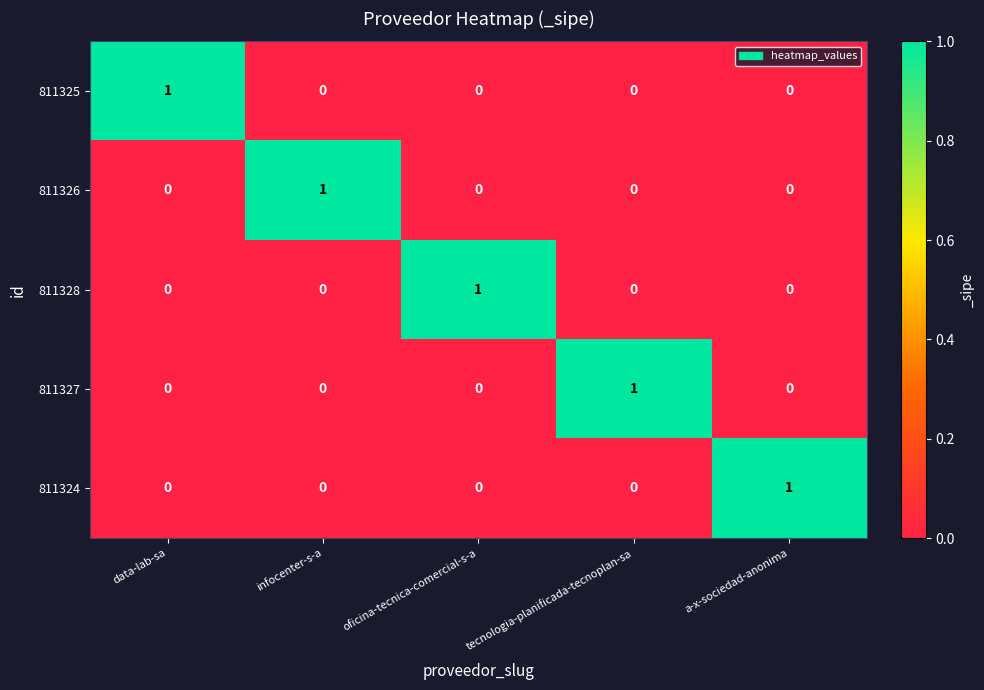

How many 811324 values are between 0 and 1?

5